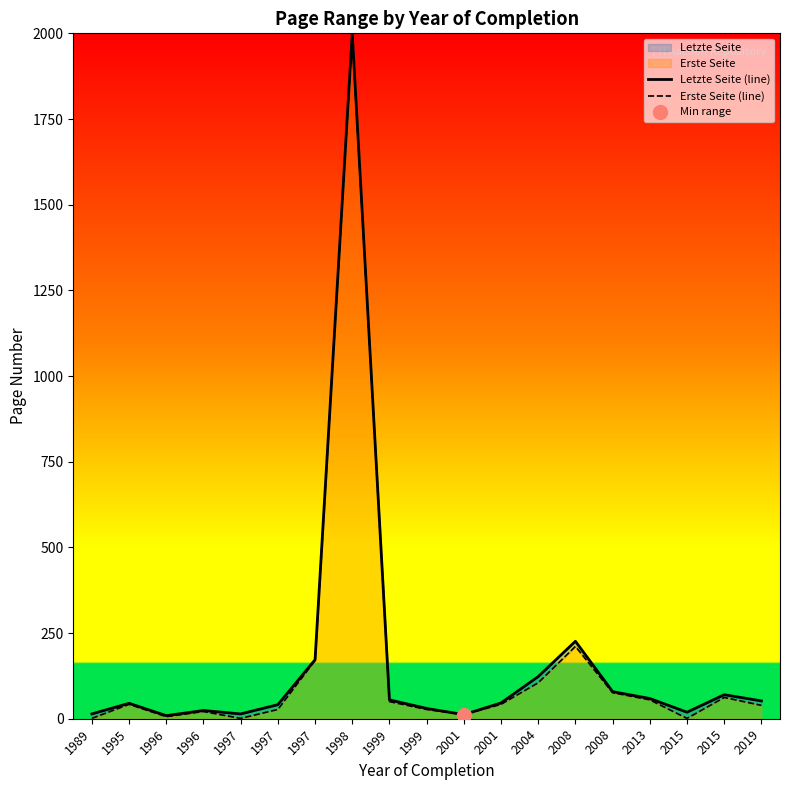

True or false: Letzte Seite (line) has a value of 123 at 2004.

True